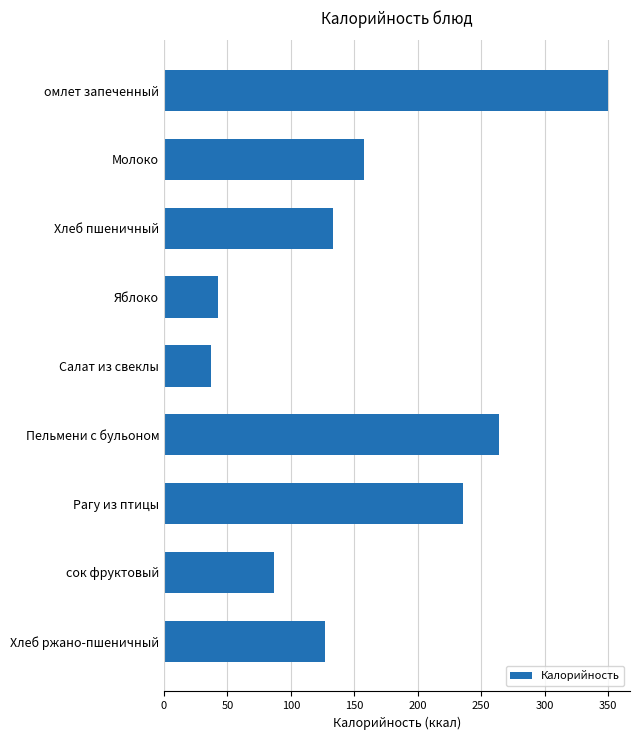

Where is the data nearest to the value 193?

Молоко